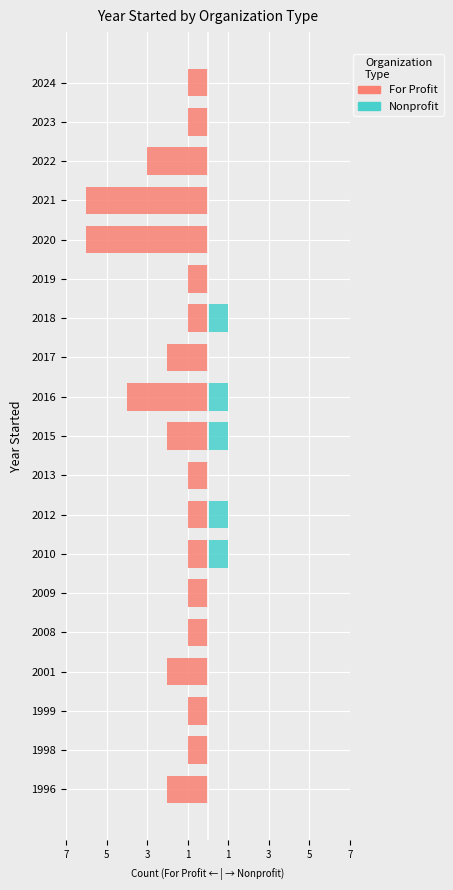

How many bars are there in each group?

2